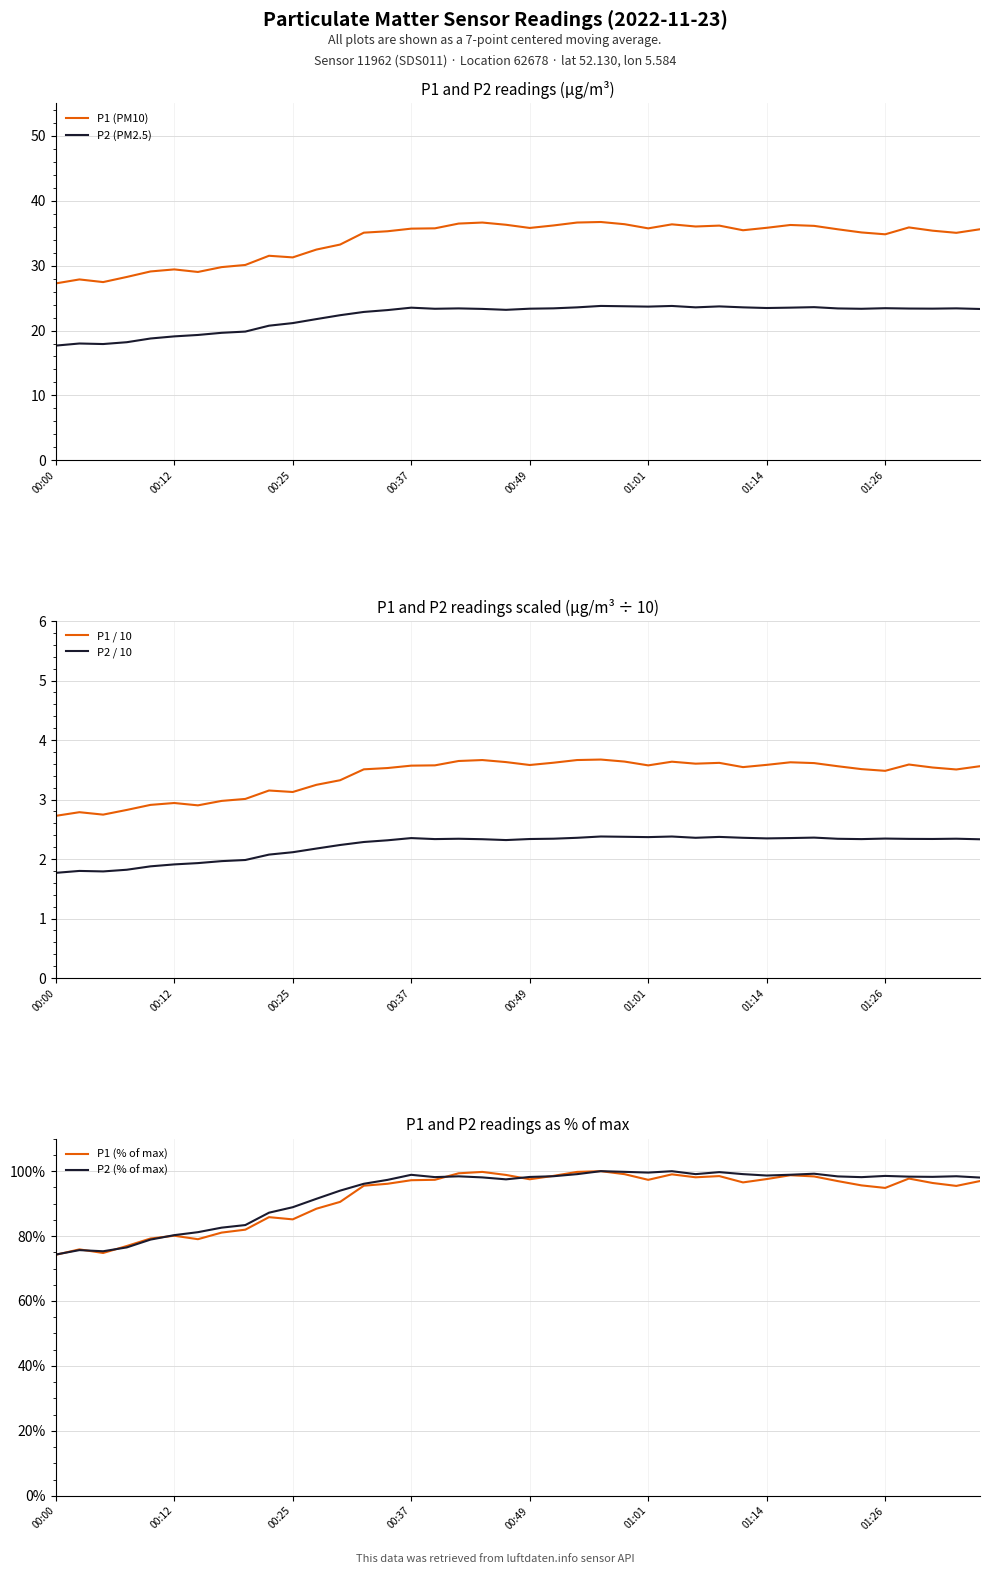

Is it true that P2 (% of max) equals 100.0 at 23?

True